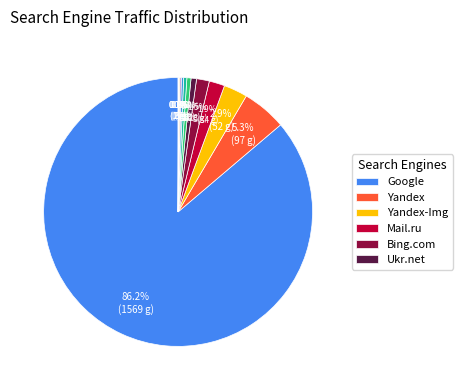

Which category has the biggest portion of the pie?

Google